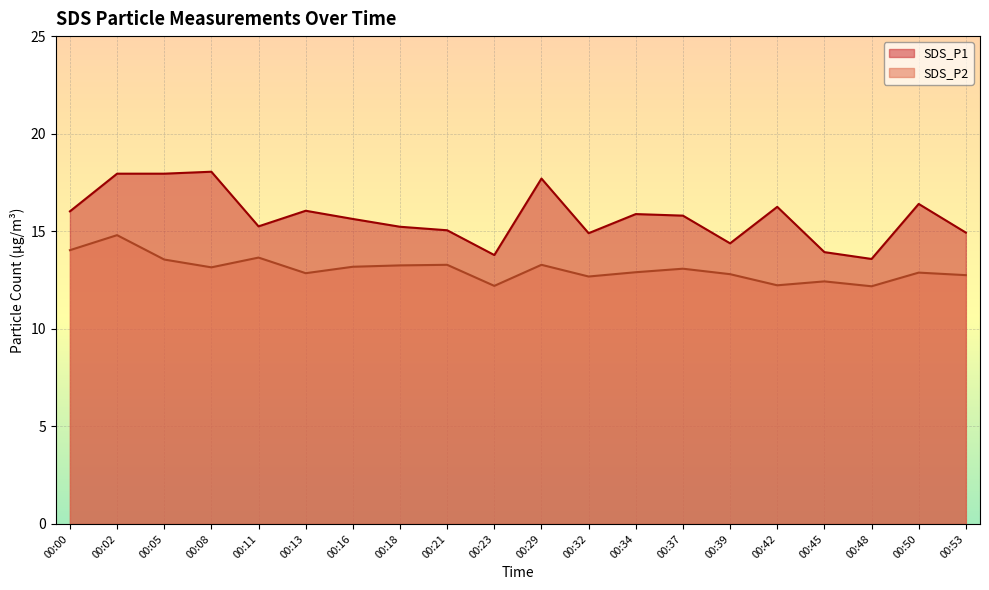

True or false: SDS_P2 and SDS_P1 intersect in this chart.

False